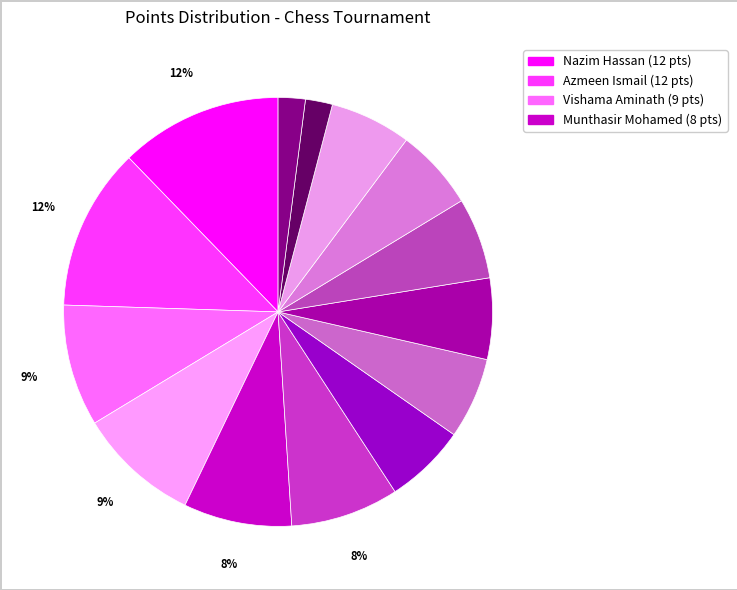

How many slices are in this pie chart?

14